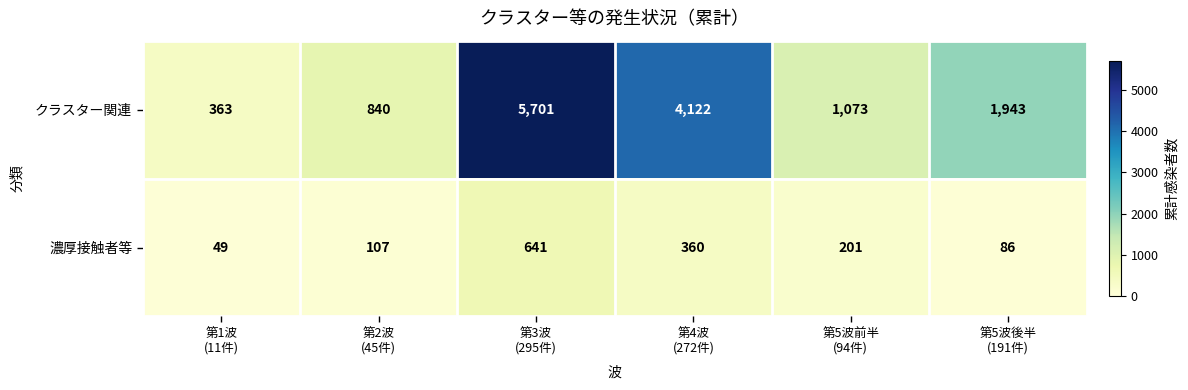

Rank the series by their maximum value, from lowest to highest.

濃厚接触者等, クラスター関連